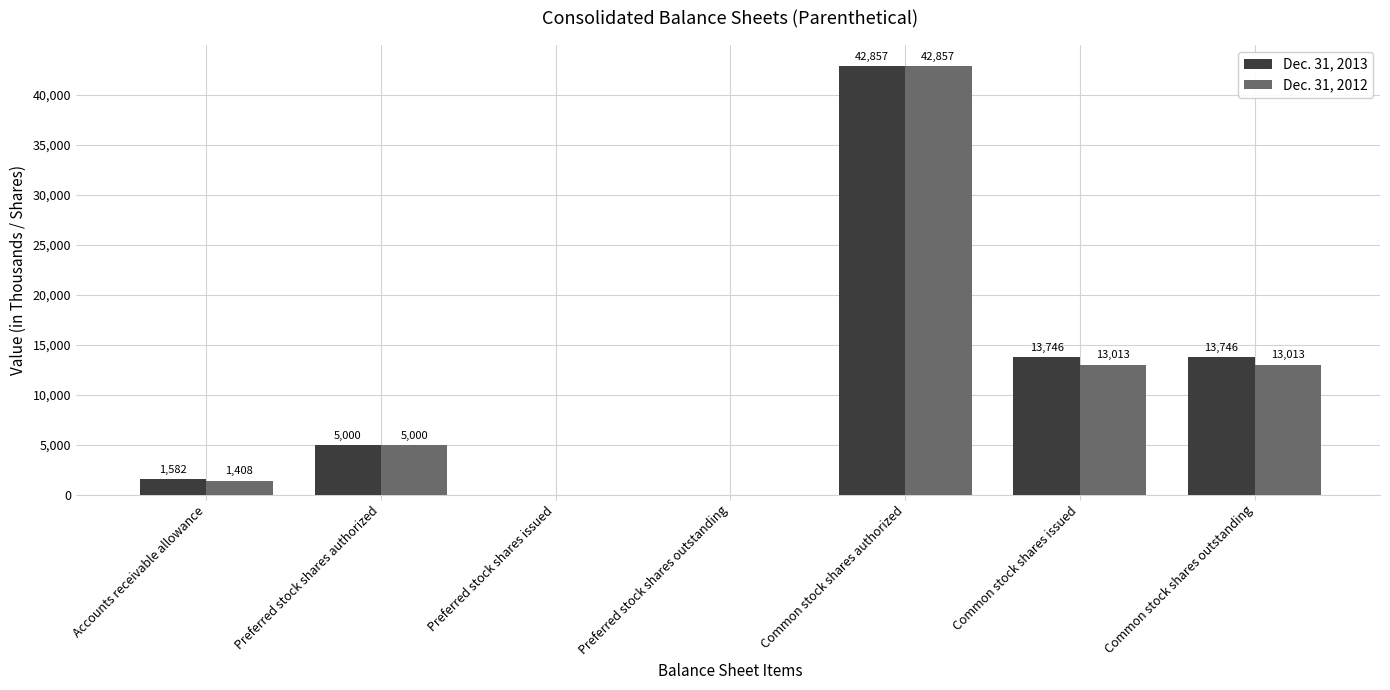

Is the value of Dec. 31, 2012 at Preferred stock shares outstanding greater than the value of Dec. 31, 2013 at Preferred stock shares authorized?

No